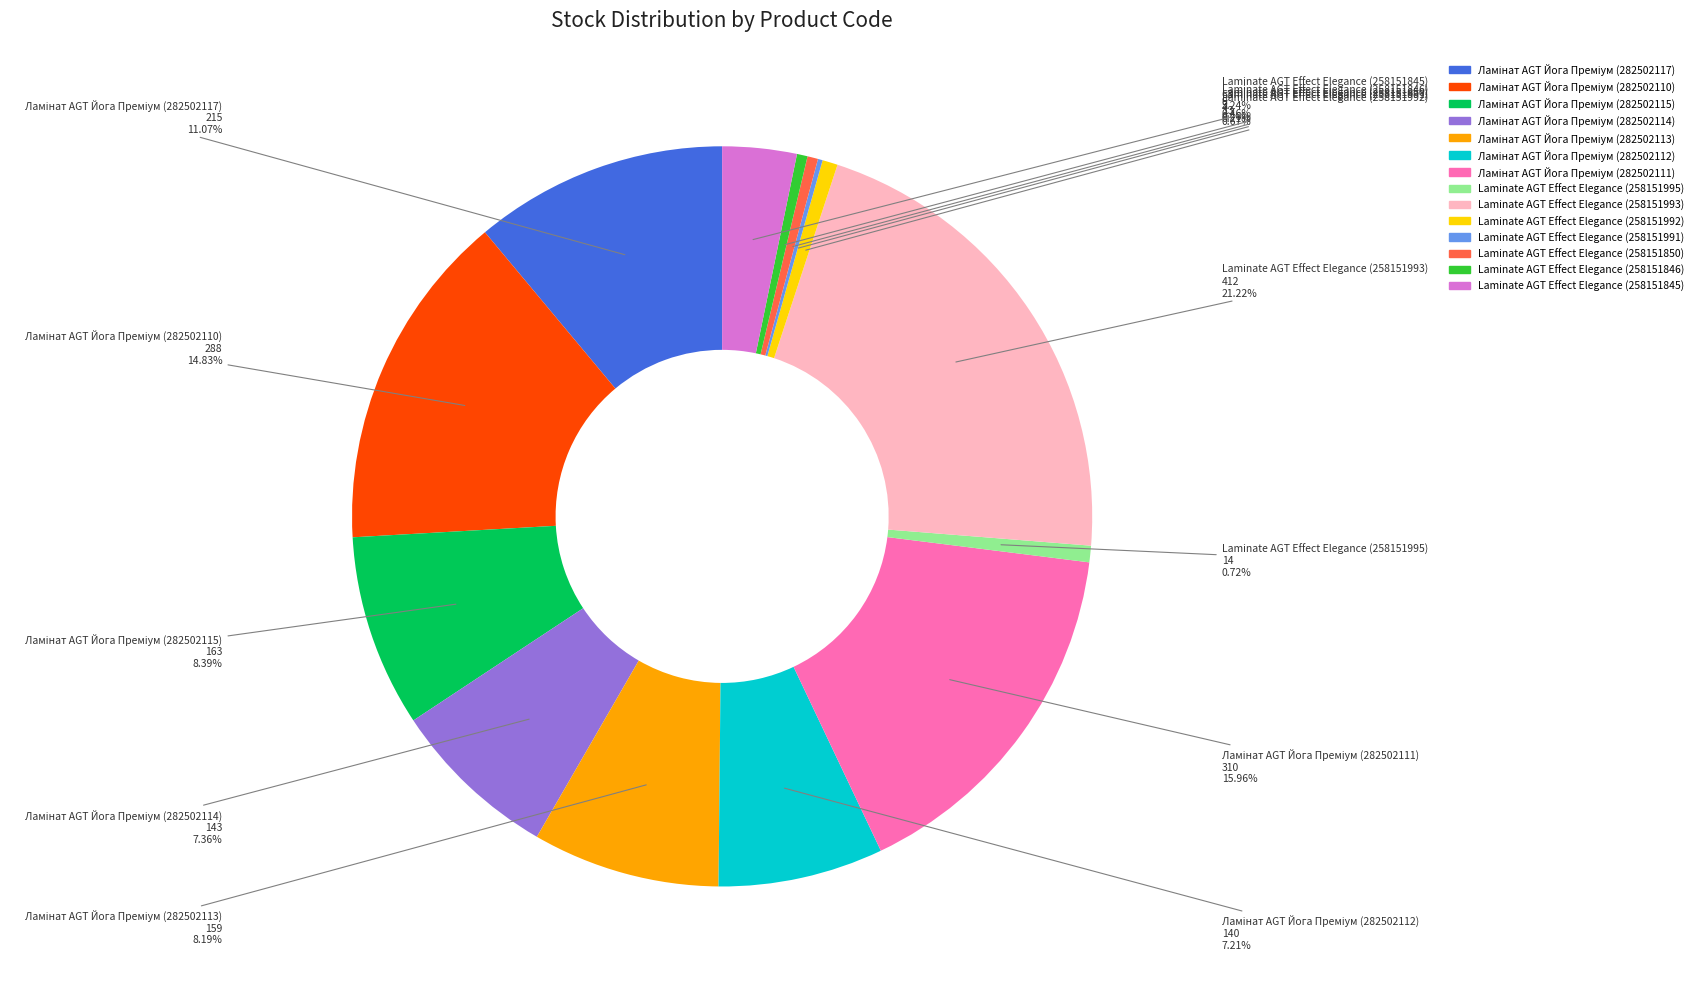

Does Laminate AGT Effect Elegance (258151995) account for over 50% of the chart?

No